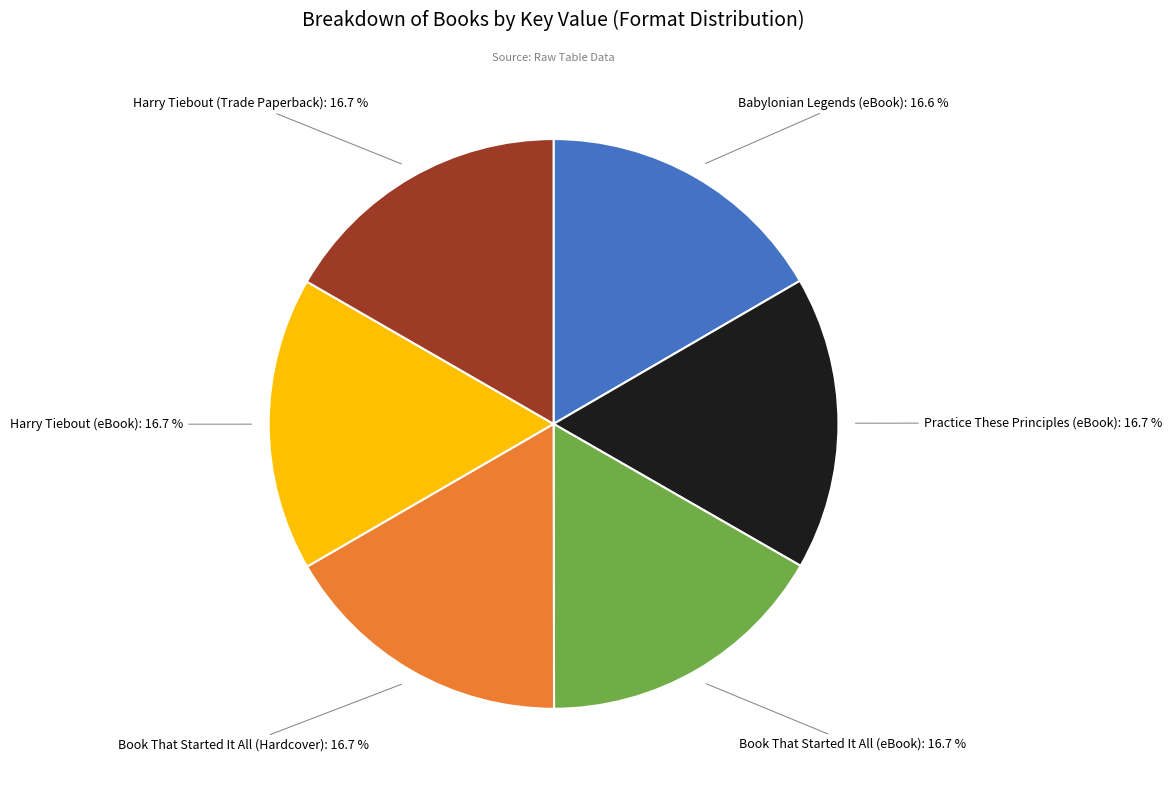

Is there any slice that represents more than half of the pie?

No